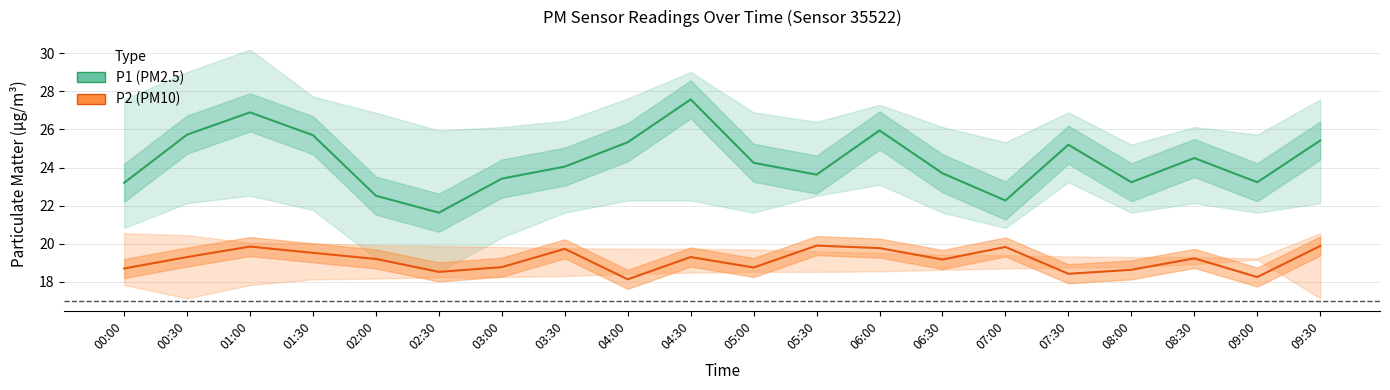

What is the average value of the P1 (PM2.5) series?

24.4